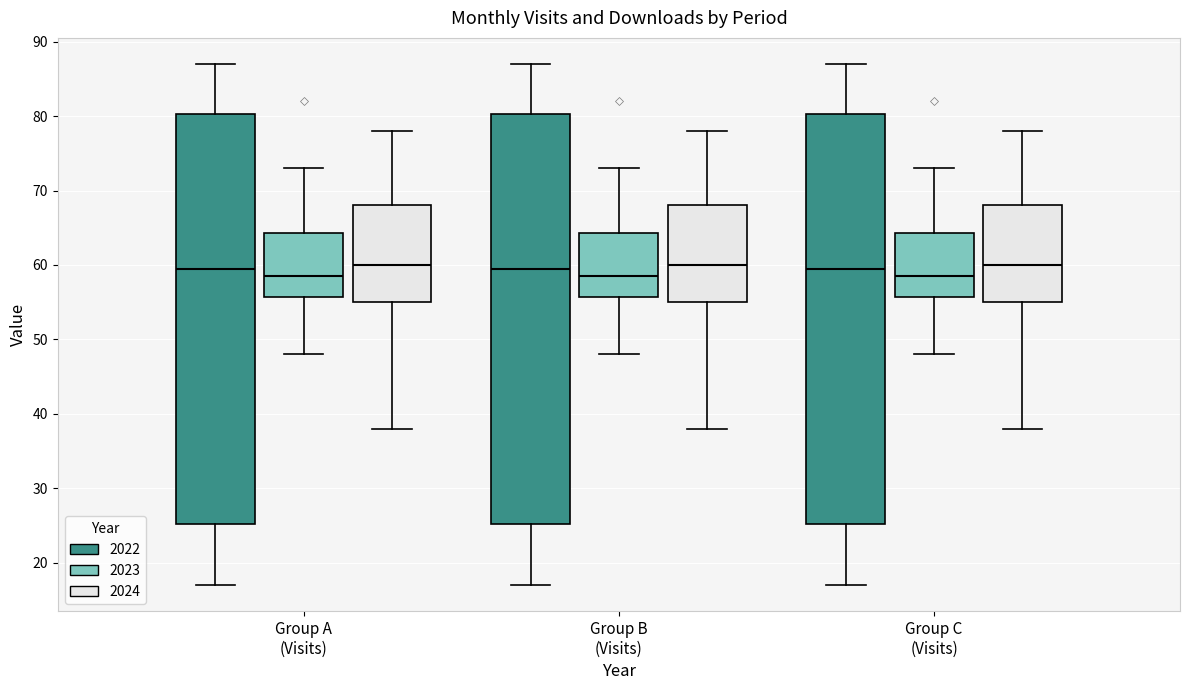

Reading left to right, read every box against the y-axis: the position of its median line, the range the box covers, and the ends of its whiskers. The values are not printed on the chart, so give them approximately, as read against the axis.

Group A (Visits) (2022): median 60, box 25 to 80, whiskers 17 to 87
Group A (Visits) (2023): median 59, box 56 to 64, whiskers 48 to 73
Group A (Visits) (2024): median 60, box 55 to 68, whiskers 38 to 78
Group B (Visits) (2022): median 60, box 25 to 80, whiskers 17 to 87
Group B (Visits) (2023): median 59, box 56 to 64, whiskers 48 to 73
Group B (Visits) (2024): median 60, box 55 to 68, whiskers 38 to 78
Group C (Visits) (2022): median 60, box 25 to 80, whiskers 17 to 87
Group C (Visits) (2023): median 59, box 56 to 64, whiskers 48 to 73
Group C (Visits) (2024): median 60, box 55 to 68, whiskers 38 to 78